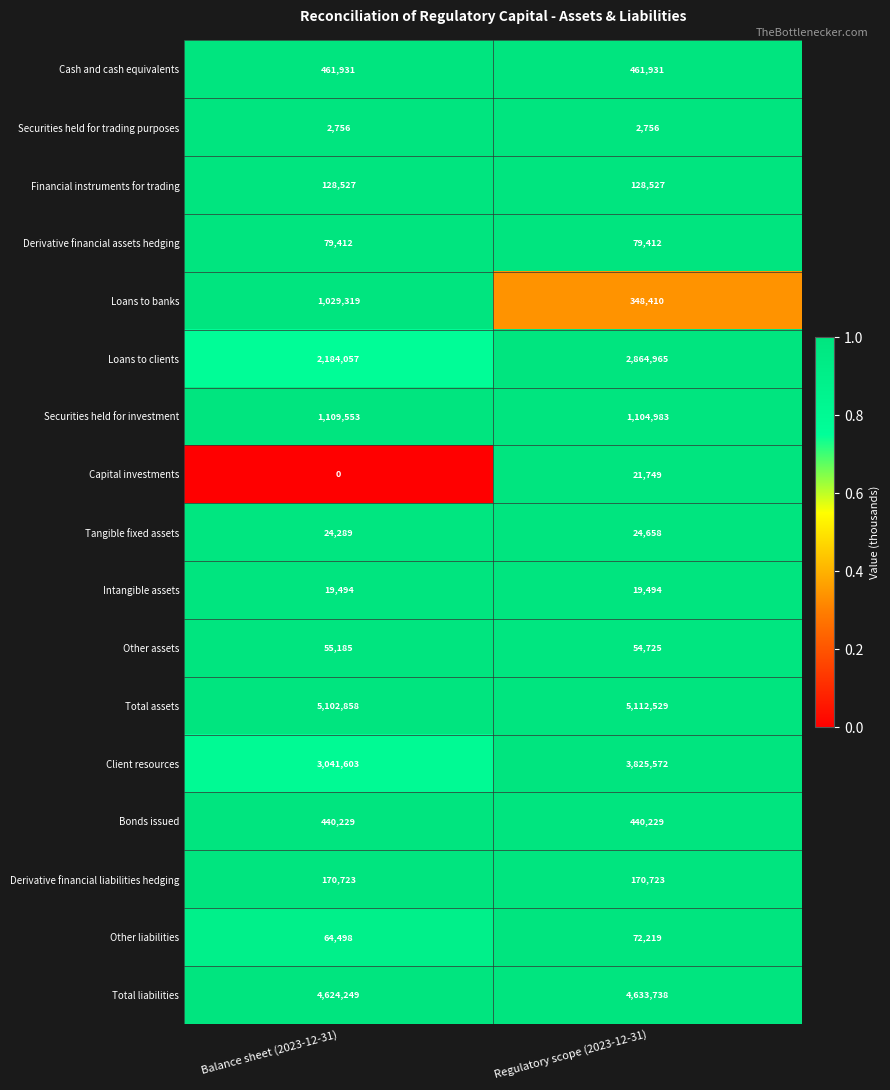

What value does the Cash and cash equivalents series have at Balance sheet (2023-12-31)?

461931